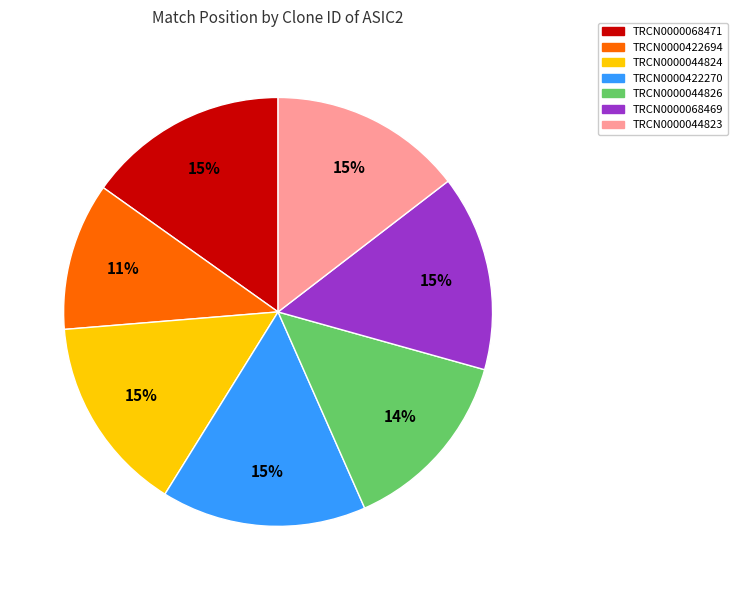

Is the sum of TRCN0000044823 and TRCN0000044824 greater than half?

No